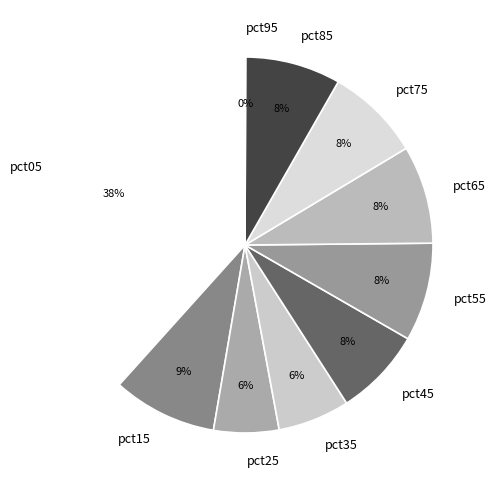

The pct25 slice represents 6% of the pie. True or false?

True